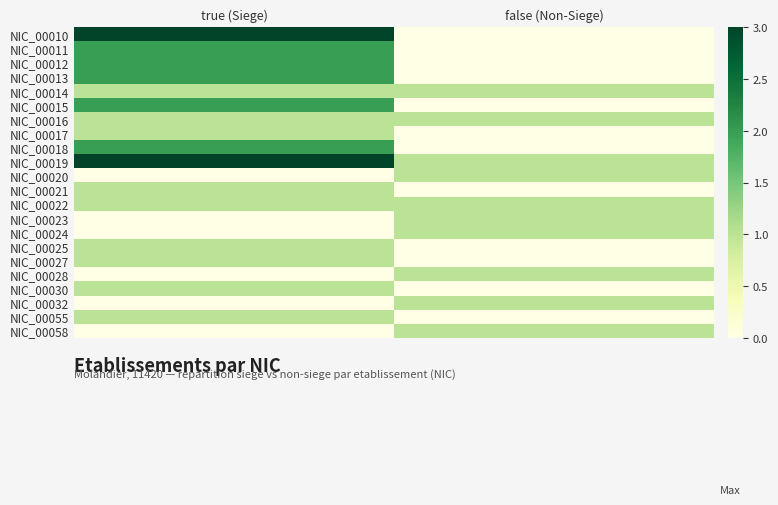

Count the number of data series in this chart.

22